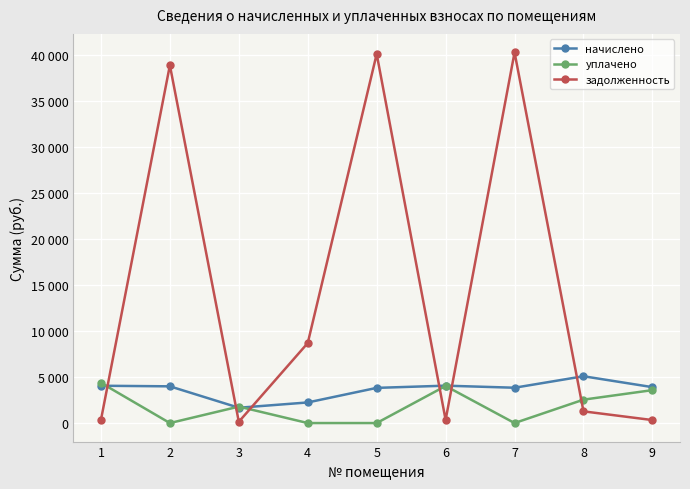

What is the difference between the second highest and minimum values in the задолженность series?

39946.2